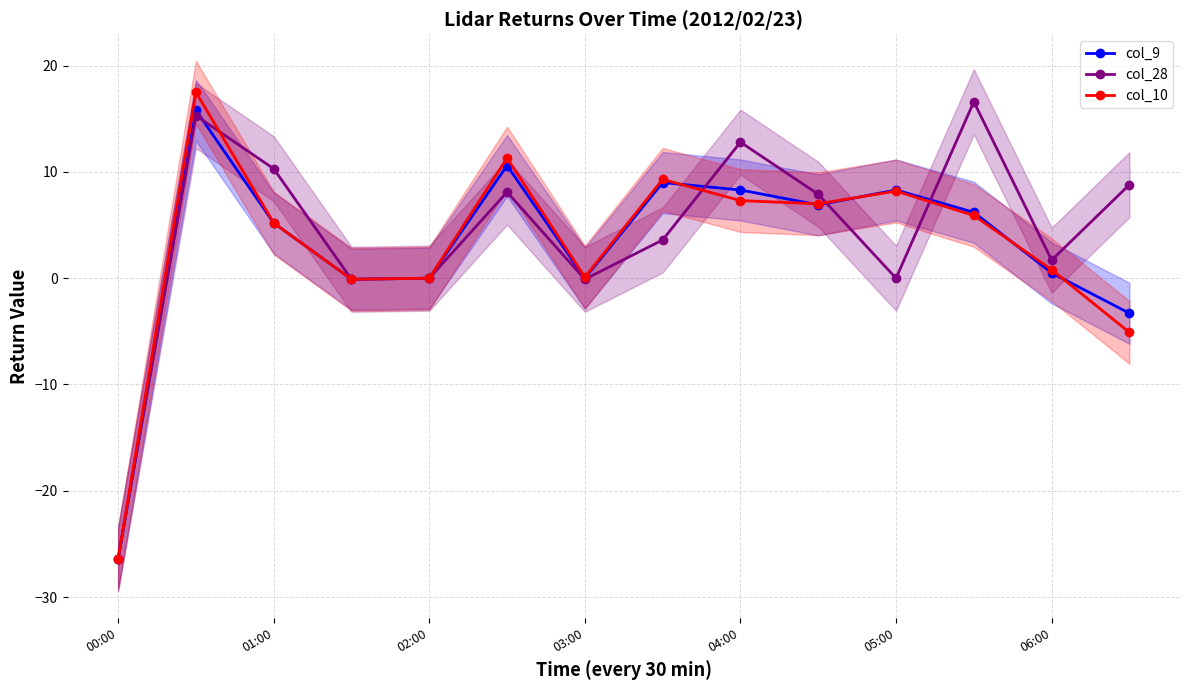

Which label corresponds to the smallest value in the chart?

00:00